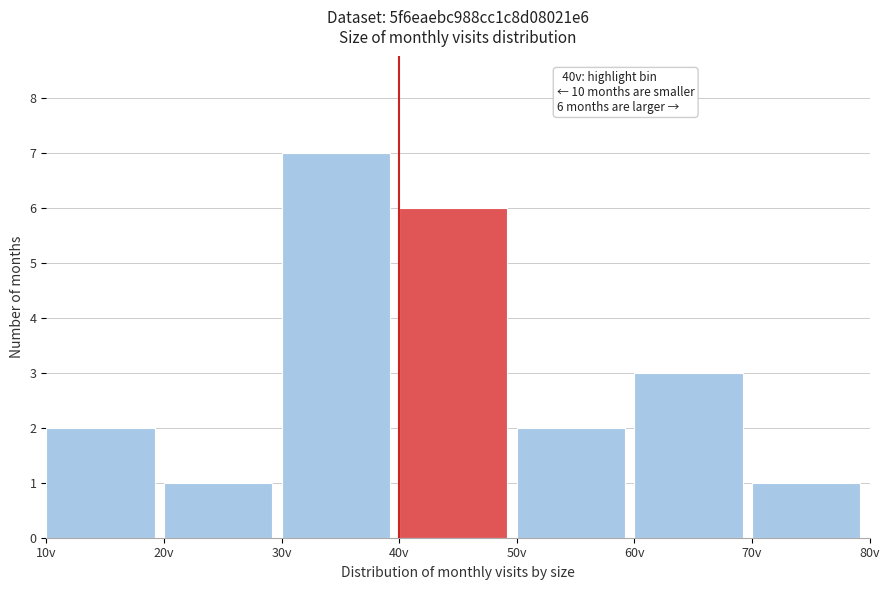

Which range on the x-axis has the tallest bar?

30 to 40